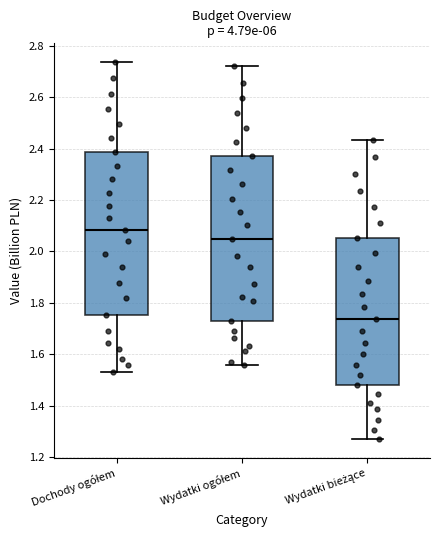

Reading left to right, read every box against the y-axis: the position of its median line, the range the box covers, and the ends of its whiskers. The values are not printed on the chart, so give them approximately, as read against the axis.

Dochody ogółem: median 2.08, box 1.76 to 2.38, whiskers 1.54 to 2.74
Wydatki ogółem: median 2.04, box 1.72 to 2.38, whiskers 1.56 to 2.72
Wydatki bieżące: median 1.74, box 1.48 to 2.06, whiskers 1.28 to 2.44